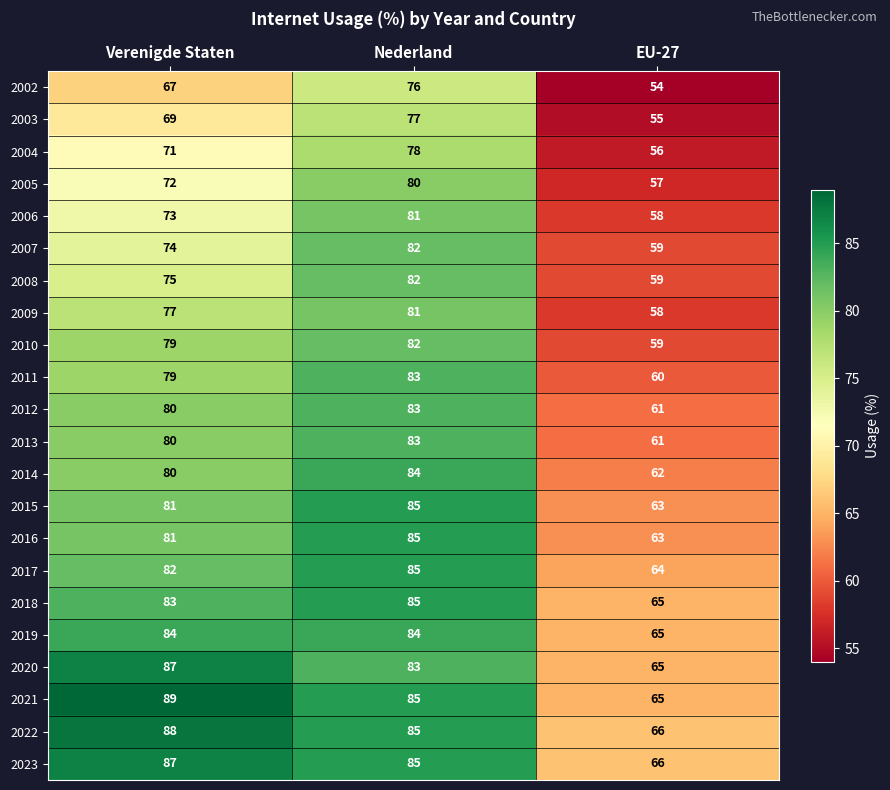

True or false: 2003 has a value of 69 at Verenigde Staten.

True